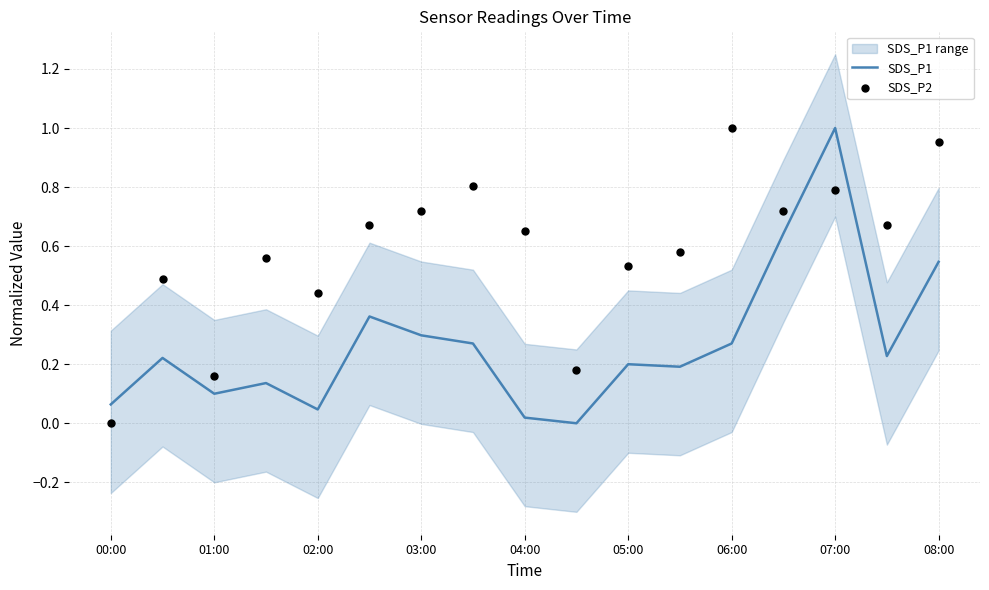

At which label does SDS_P1 reach its peak?

07:00